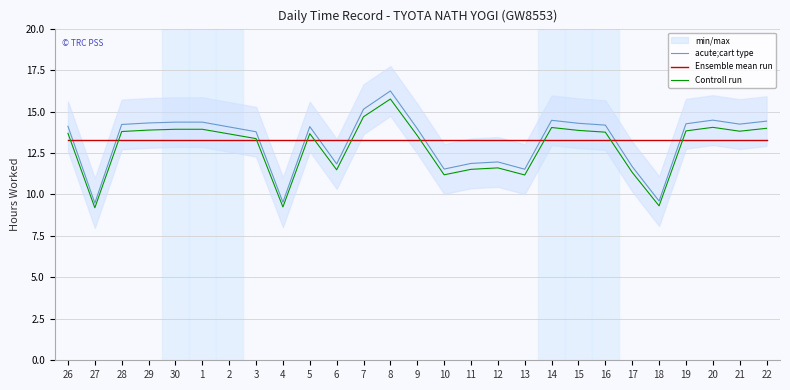

Which label corresponds to the largest value in the chart?

8